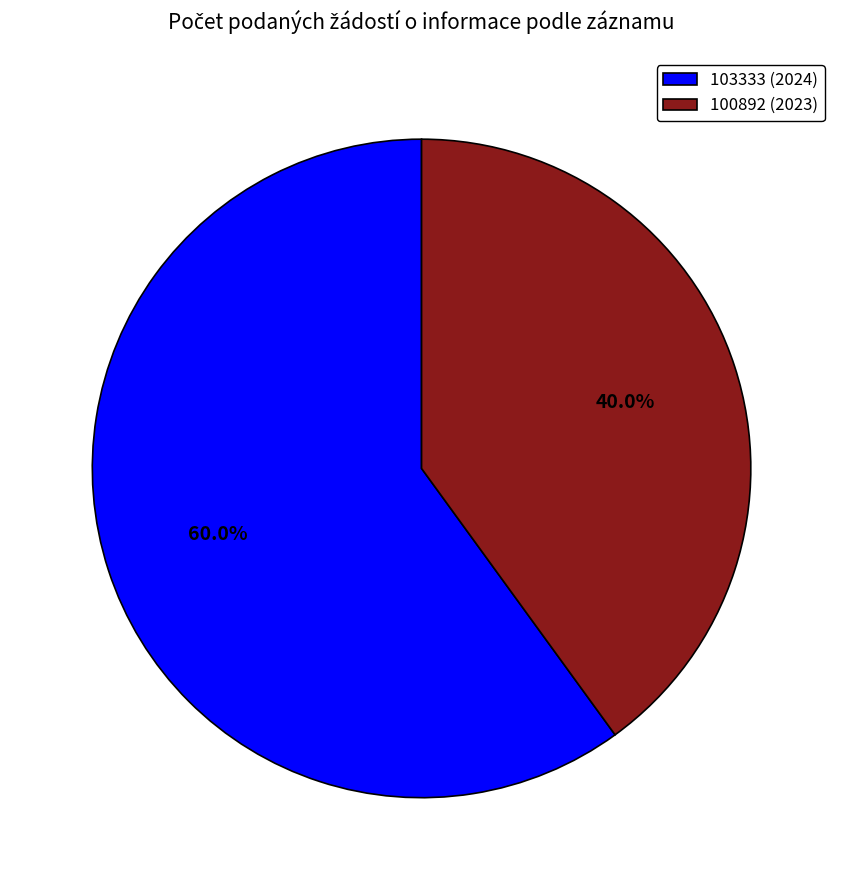

To the nearest percent, what is the combined percentage of 100892 (2023) and 103333 (2024)?

100%